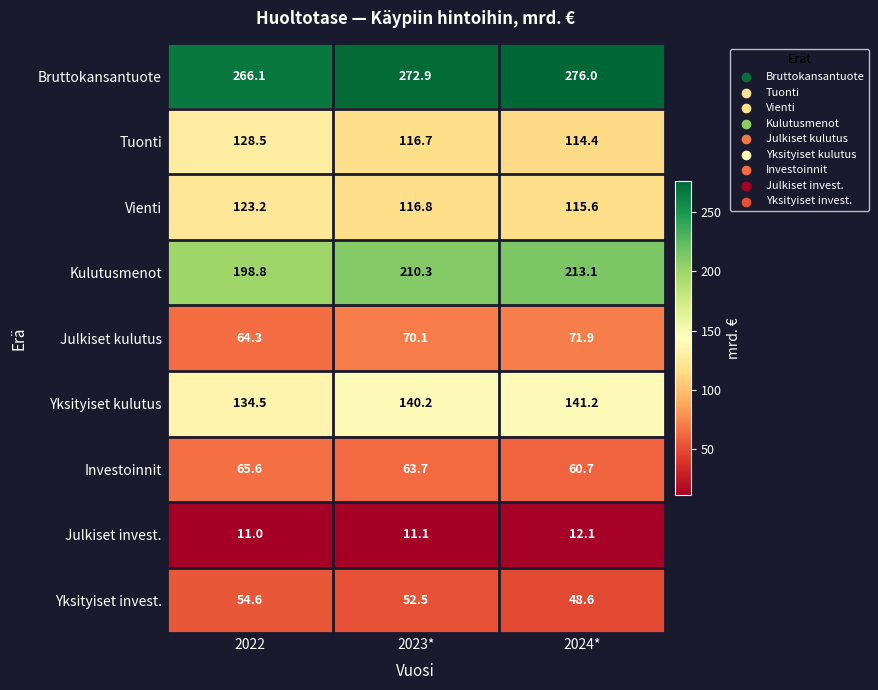

Between 2022 and 2023*, which series saw the biggest shift?

Tuonti